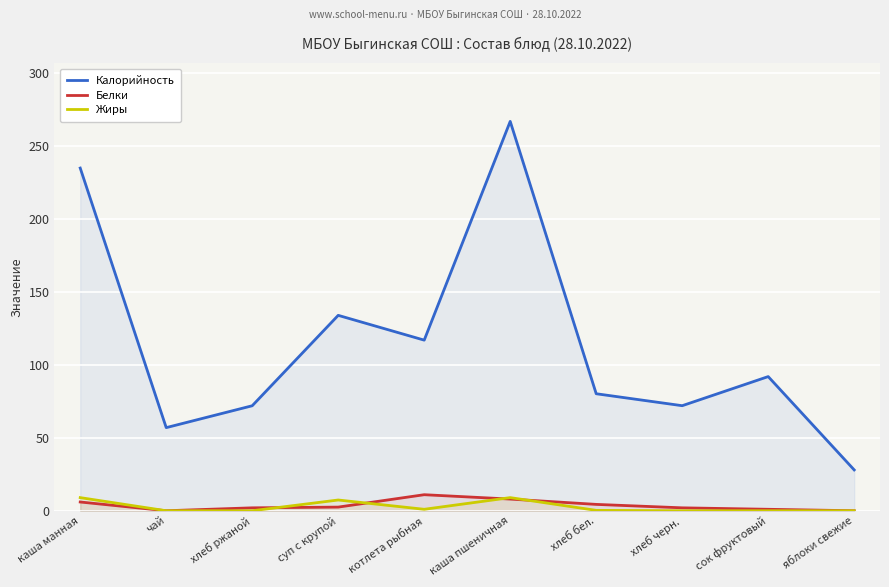

How many data points in Калорийность are above 92?

4